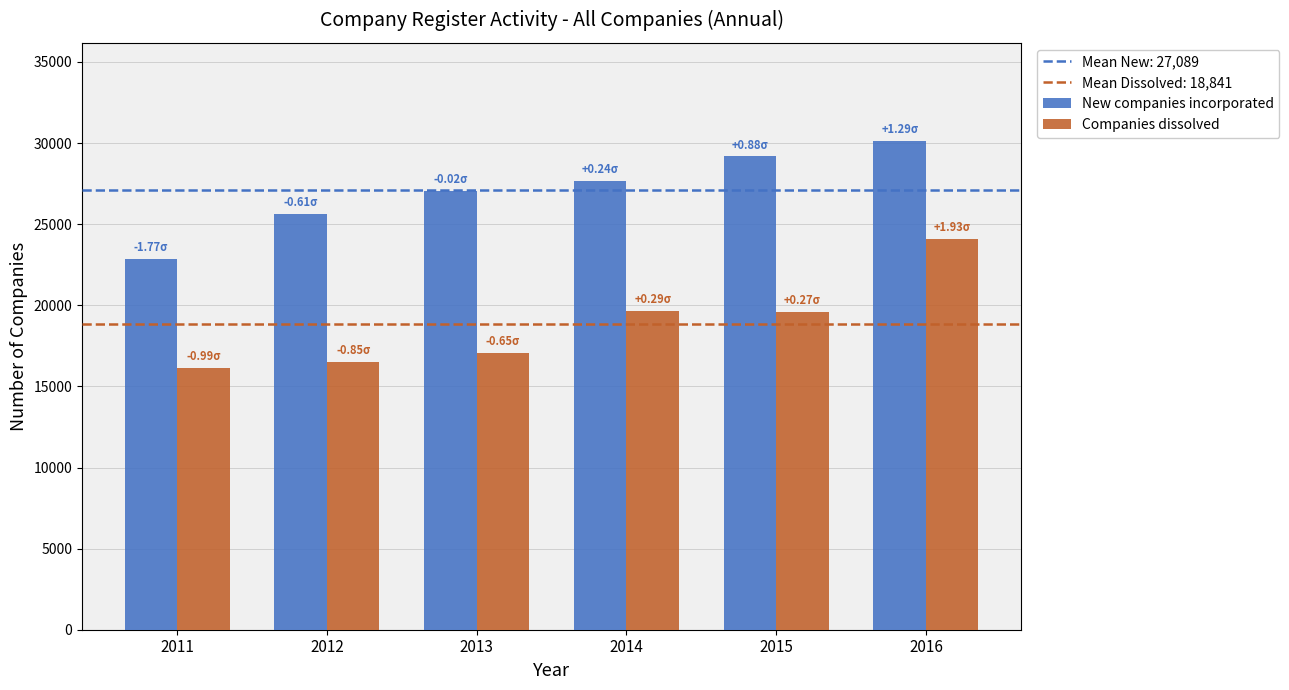

What is the sum of all New companies incorporated values?

162536